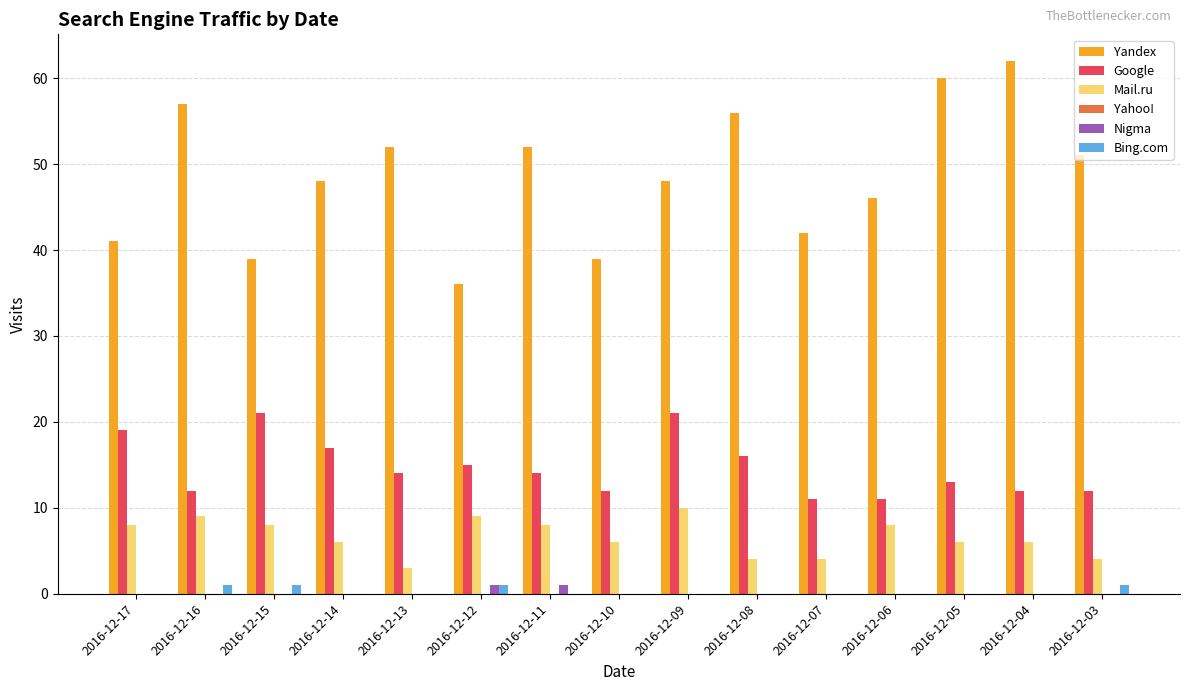

Does the chart contain stacked bars?

No